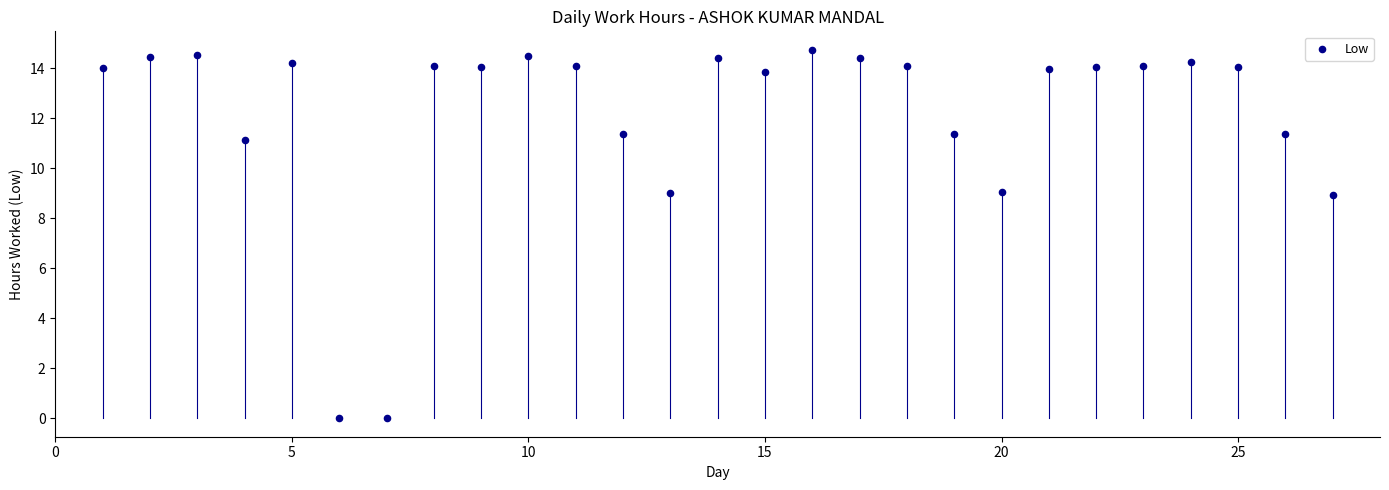

What is the range of X values (max minus min)?

26.0